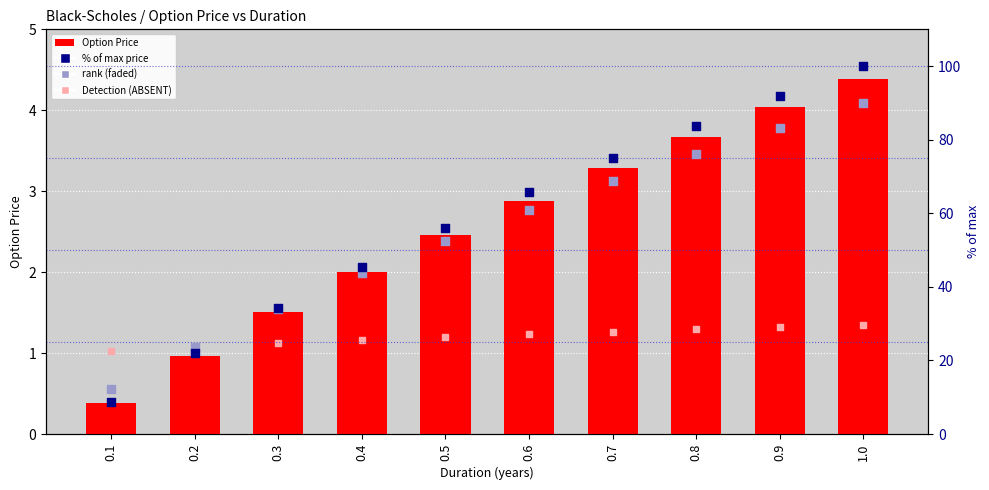

Which series contains the lowest Y value?

Option Price